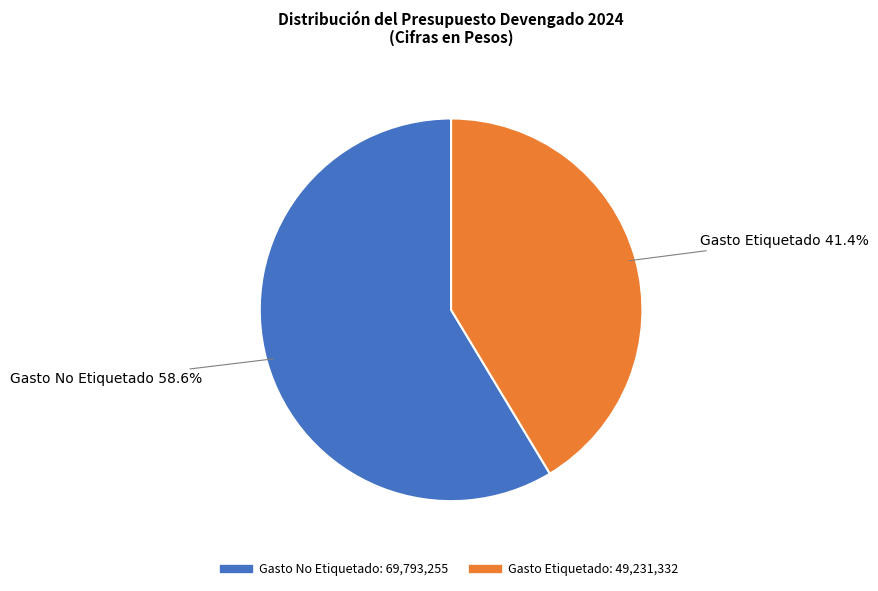

To the nearest percent, what portion does Gasto Etiquetado represent?

41%